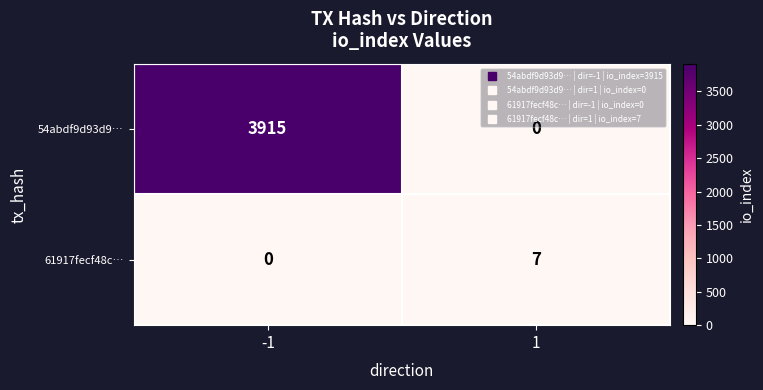

Count the number of data series in this chart.

2